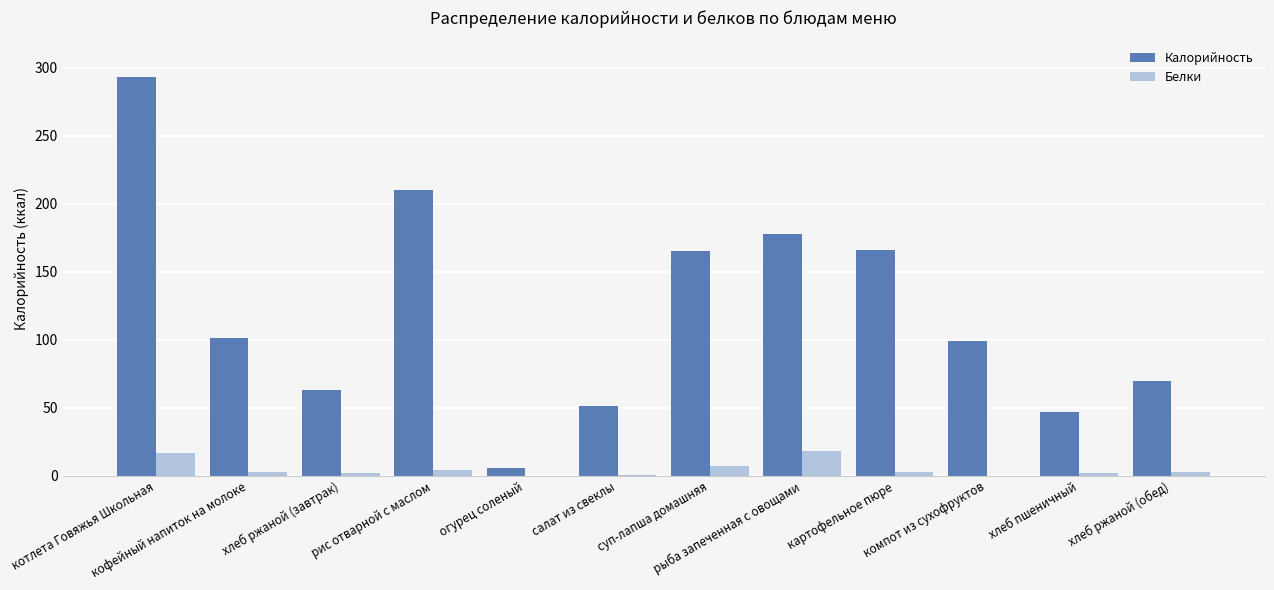

What is the spread (max minus min) of values at рис отварной с маслом?

206